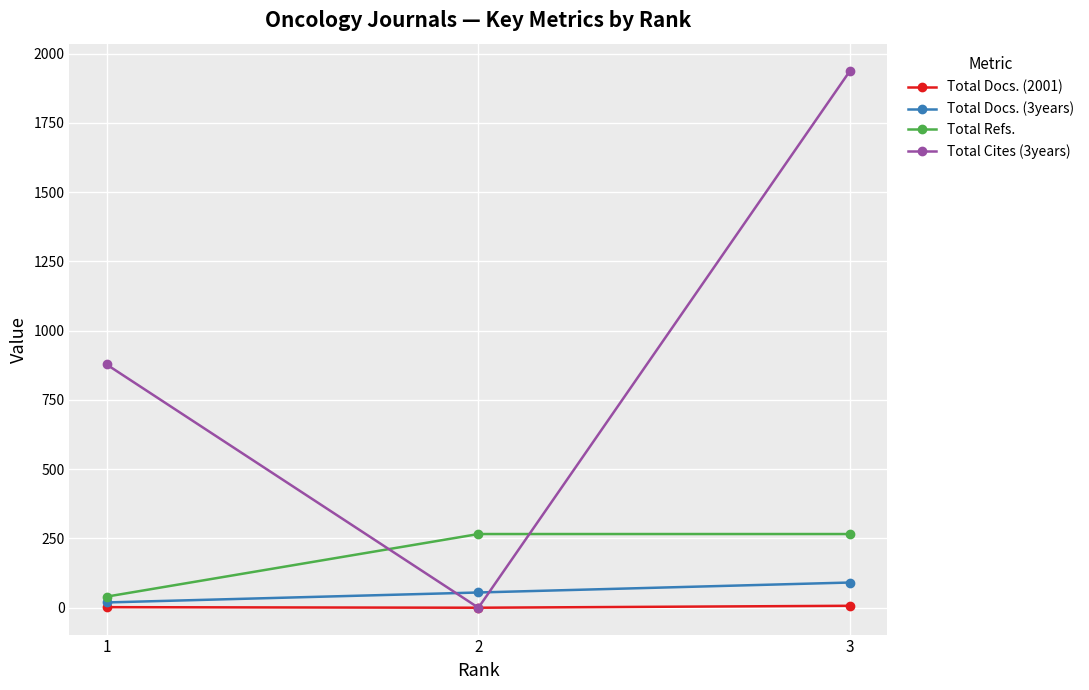

Rank the series by their maximum value, from highest to lowest.

Total Cites (3years), Total Refs., Total Docs. (3years), Total Docs. (2001)